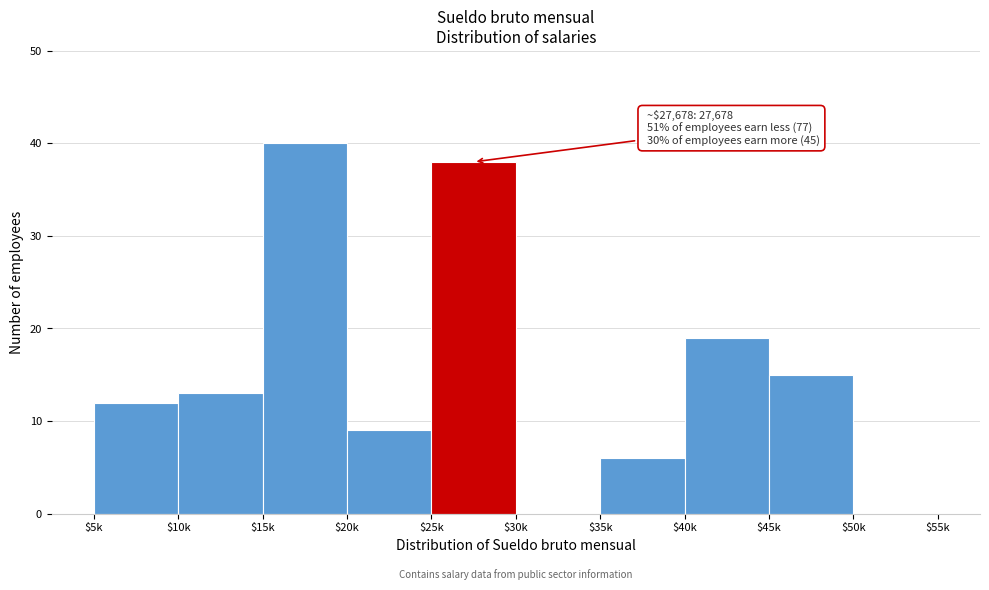

What is the greatest value displayed?

40